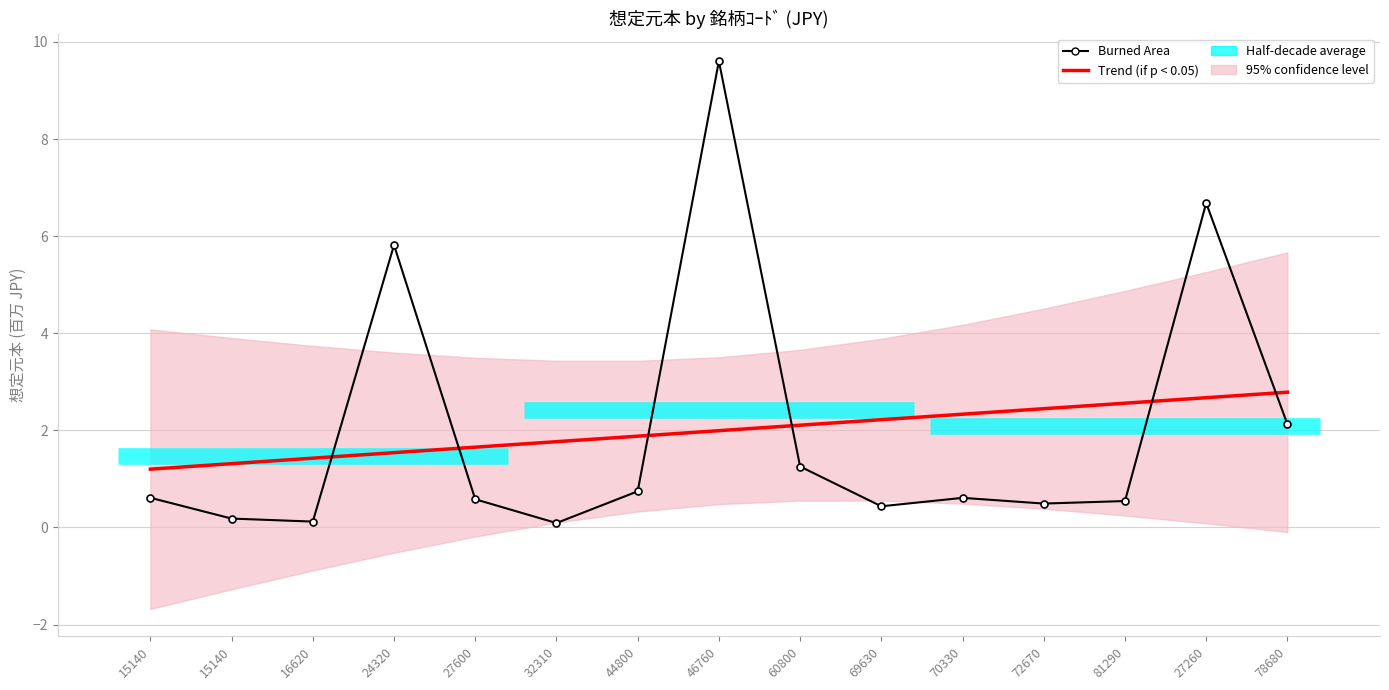

How many intersections are there between Burned Area and Trend (if p < 0.05)?

6